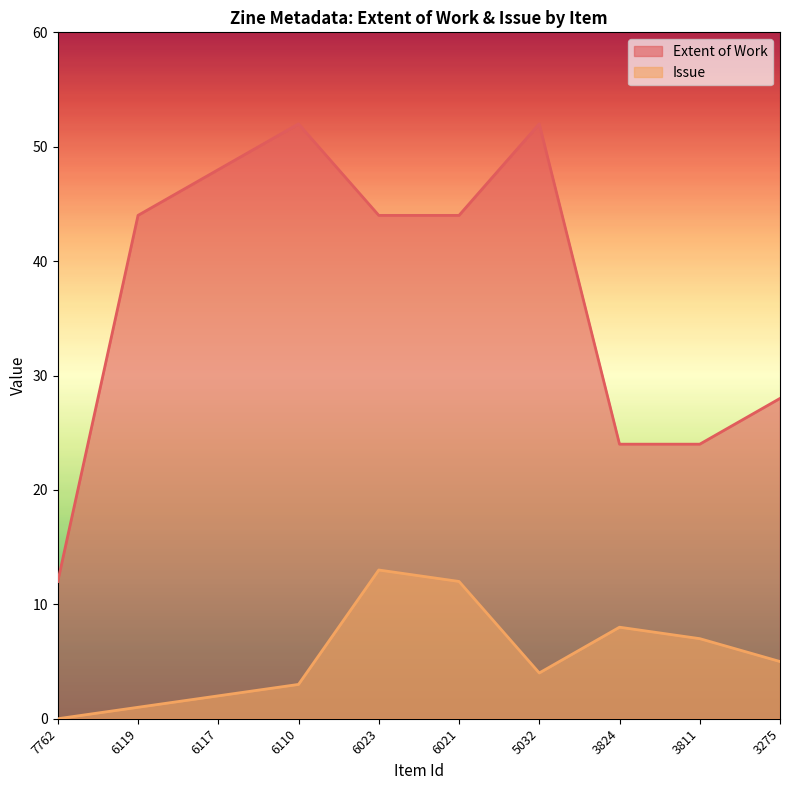

At which label does Issue first exceed 5?

6023